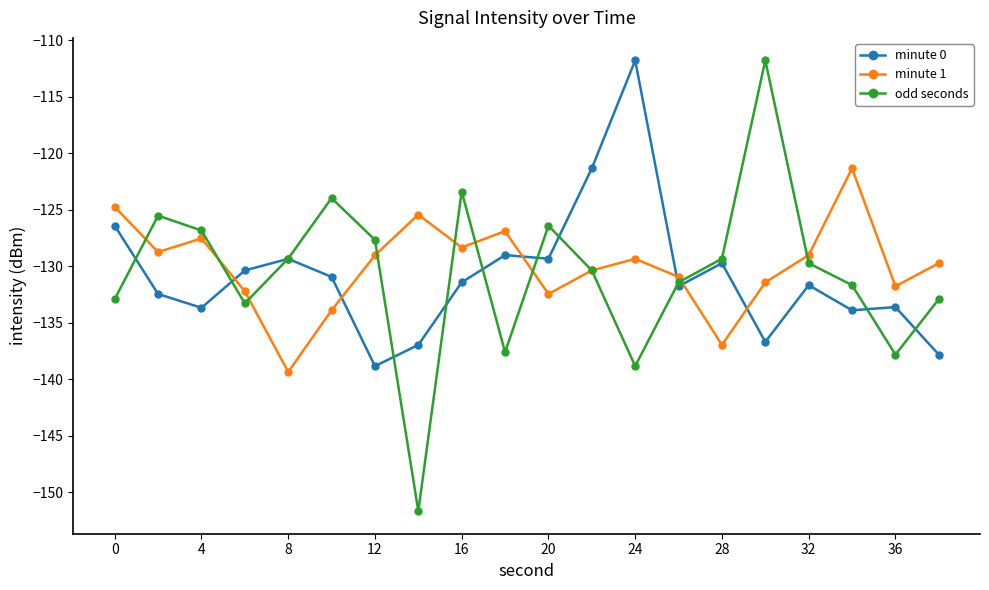

What is the greatest value displayed?

-111.8